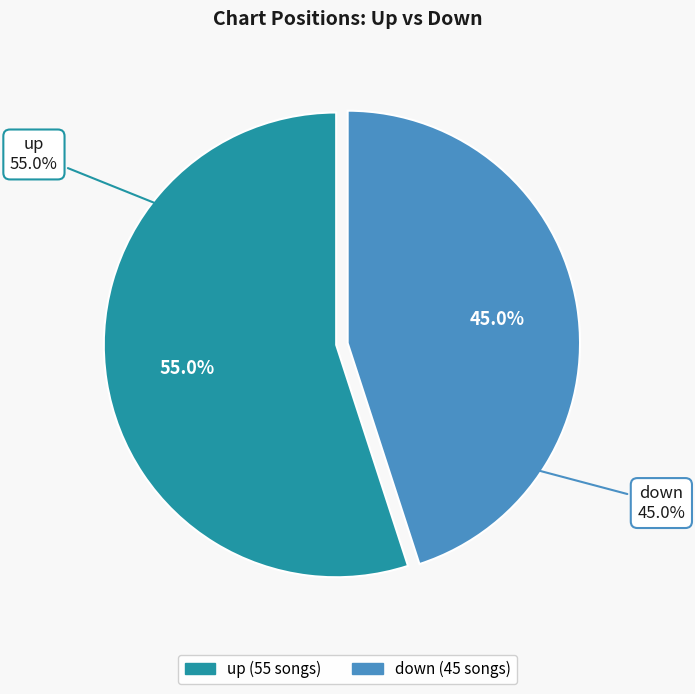

What is the change in value from up to down?

-10